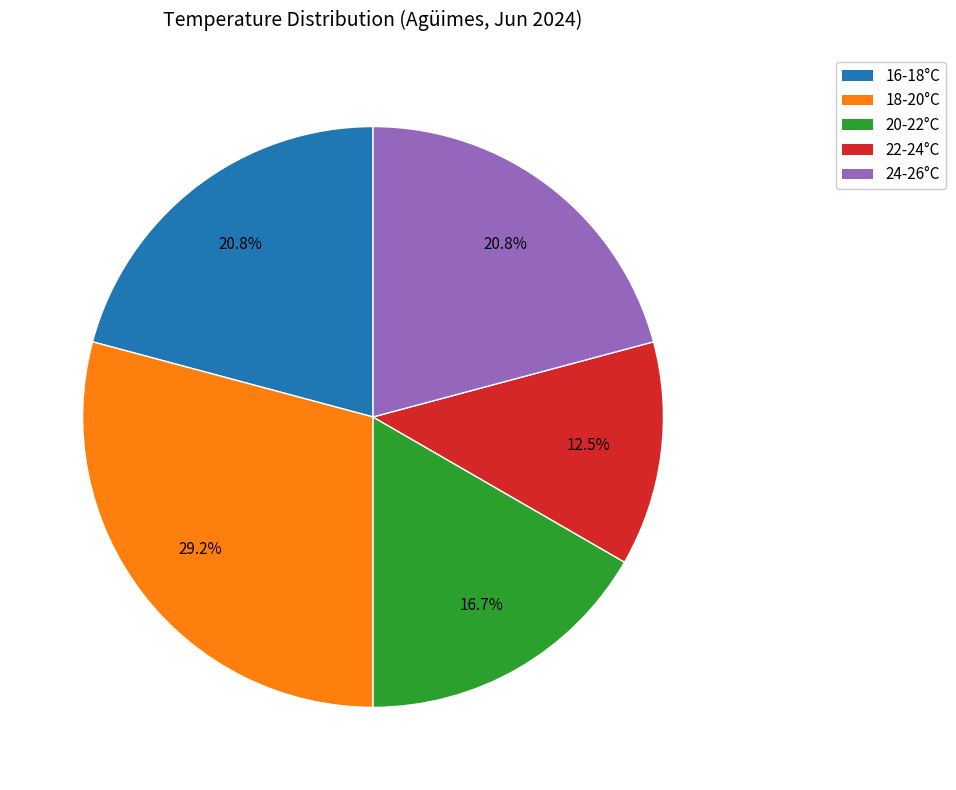

Does any single category account for the majority?

No